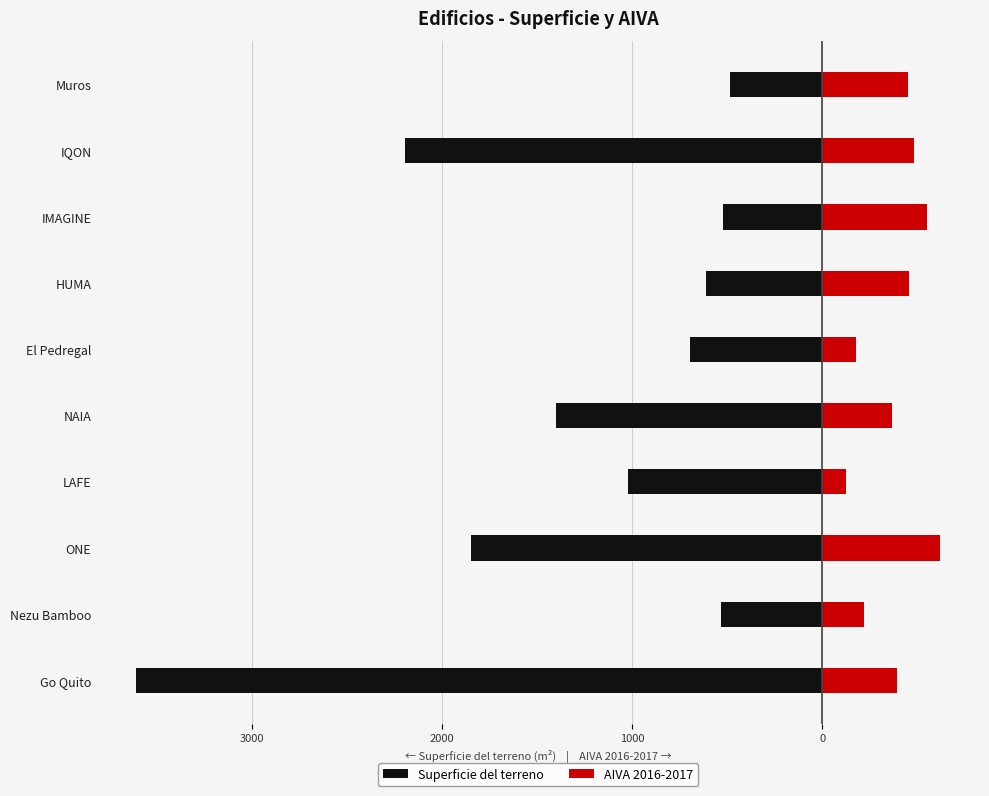

Is the value of Superficie del terreno at NAIA greater than the value of AIVA 2016-2017 at Nezu Bamboo?

No